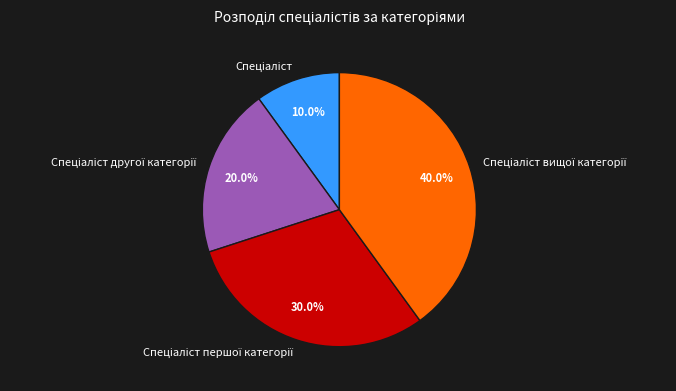

Is there a majority slice in this chart?

No